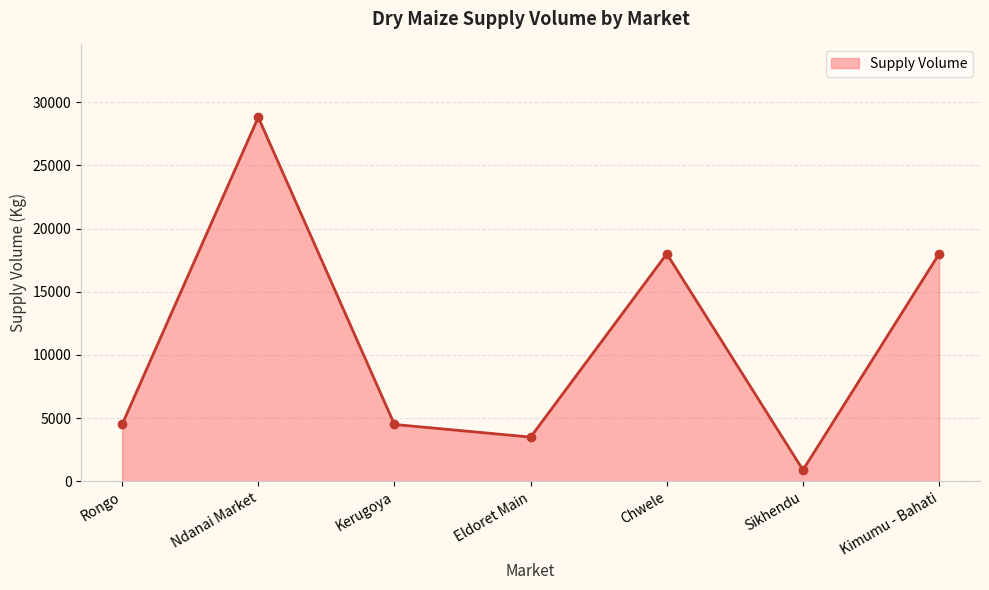

Which label corresponds to the largest value in the chart?

Ndanai Market